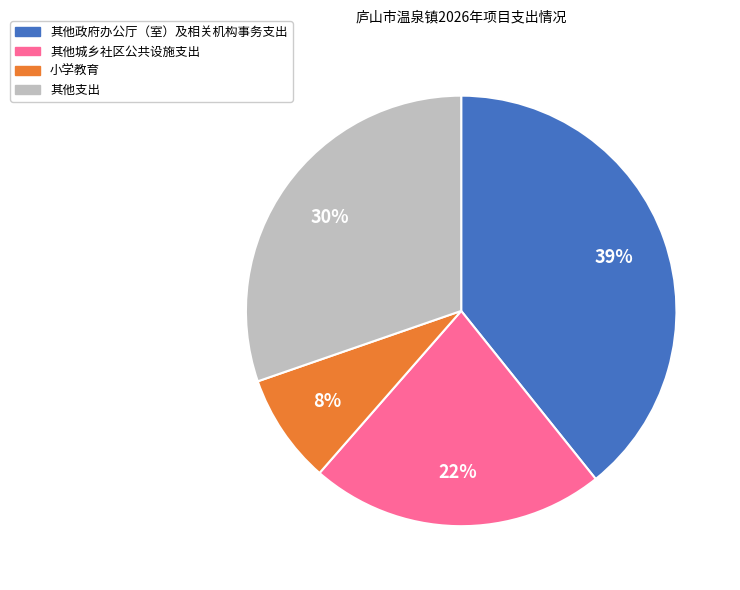

Does any single category account for the majority?

No